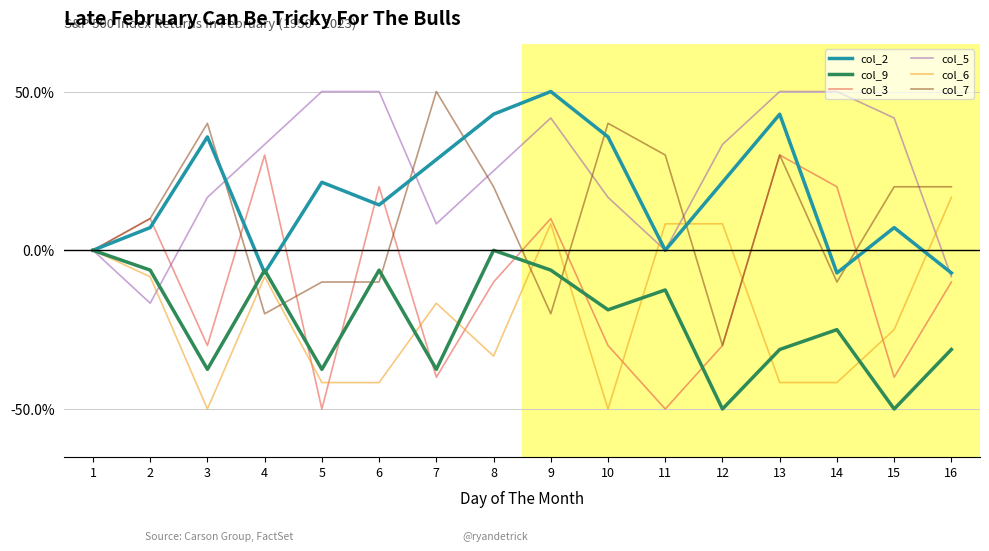

What are all the series names shown in the legend?

col_2, col_9, col_3, col_5, col_6, col_7